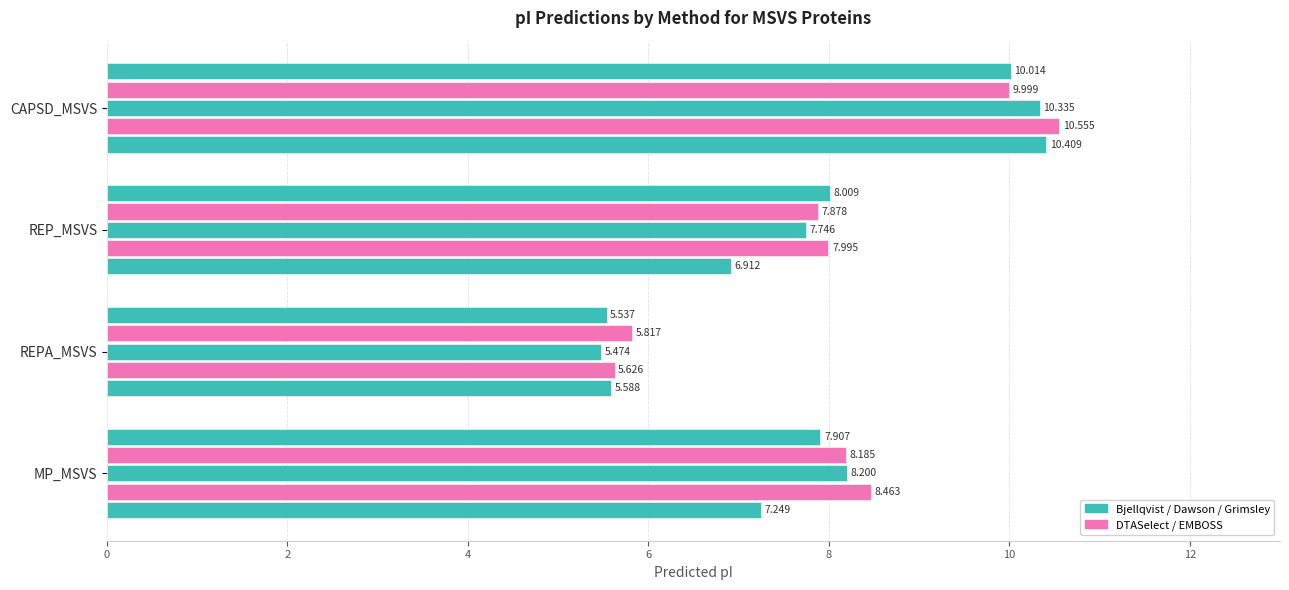

The value of Dawson at MP_MSVS is 3.4. True or false?

False